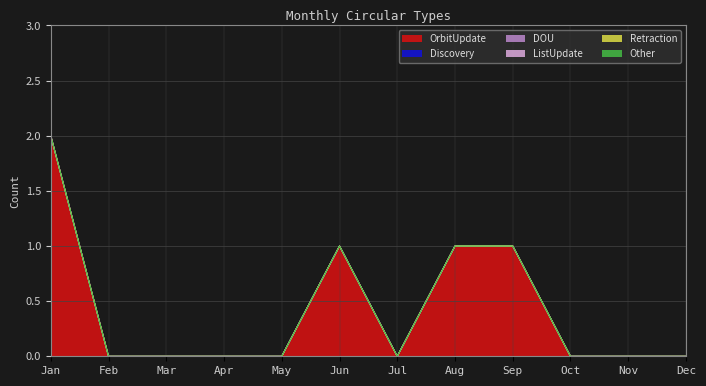

Which has a higher value, May or Mar?

May